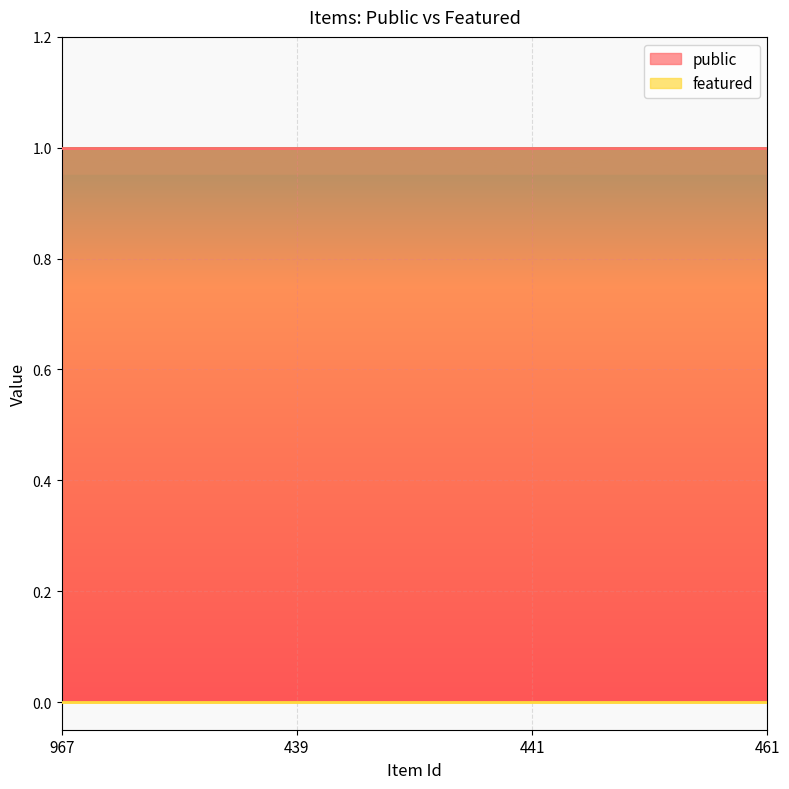

Does the chart display data point markers on the line(s)?

No